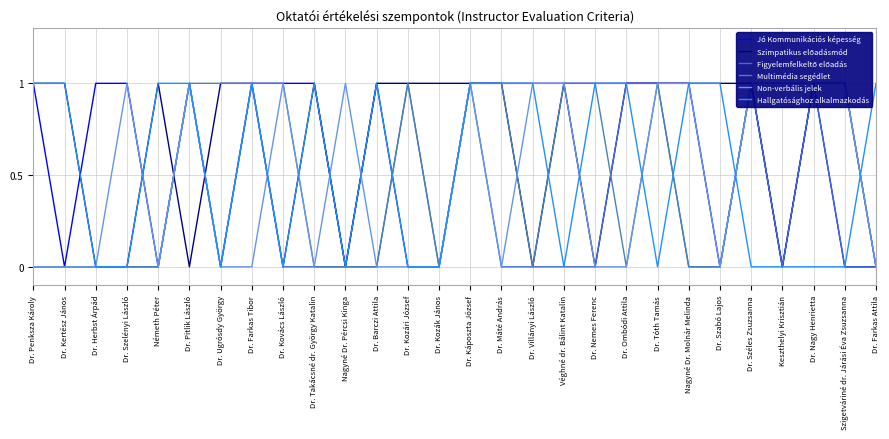

What is the difference between the highest and lowest values at Dr. Ombódi Attila?

1